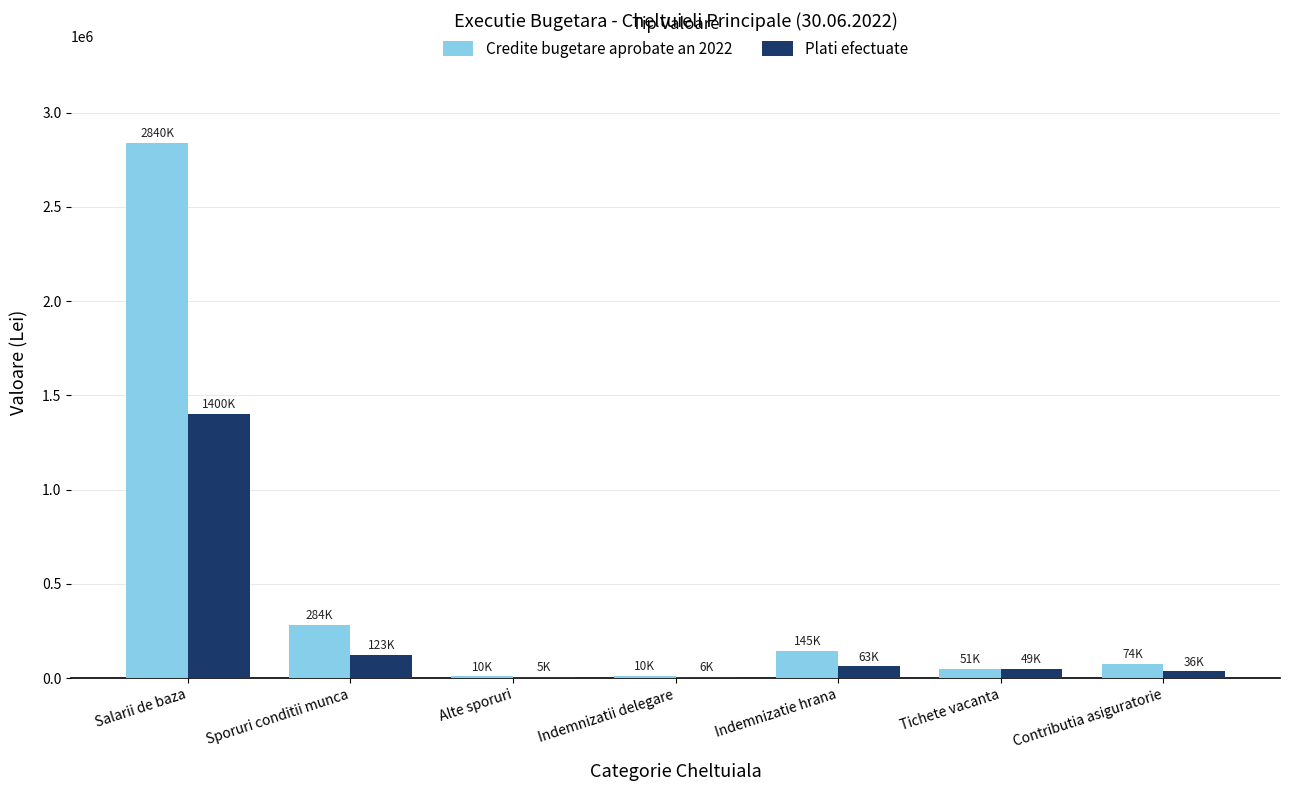

Which series has the largest total across all categories?

Credite bugetare aprobate an 2022